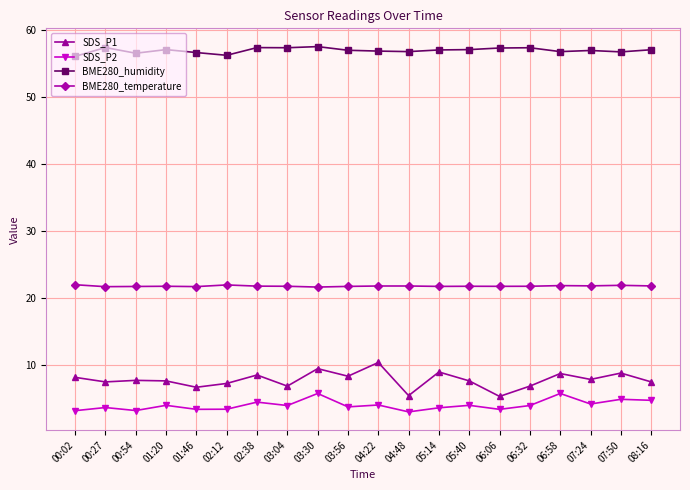

What is the sum of the BME280_temperature values at 04:48 and 02:12?

43.7